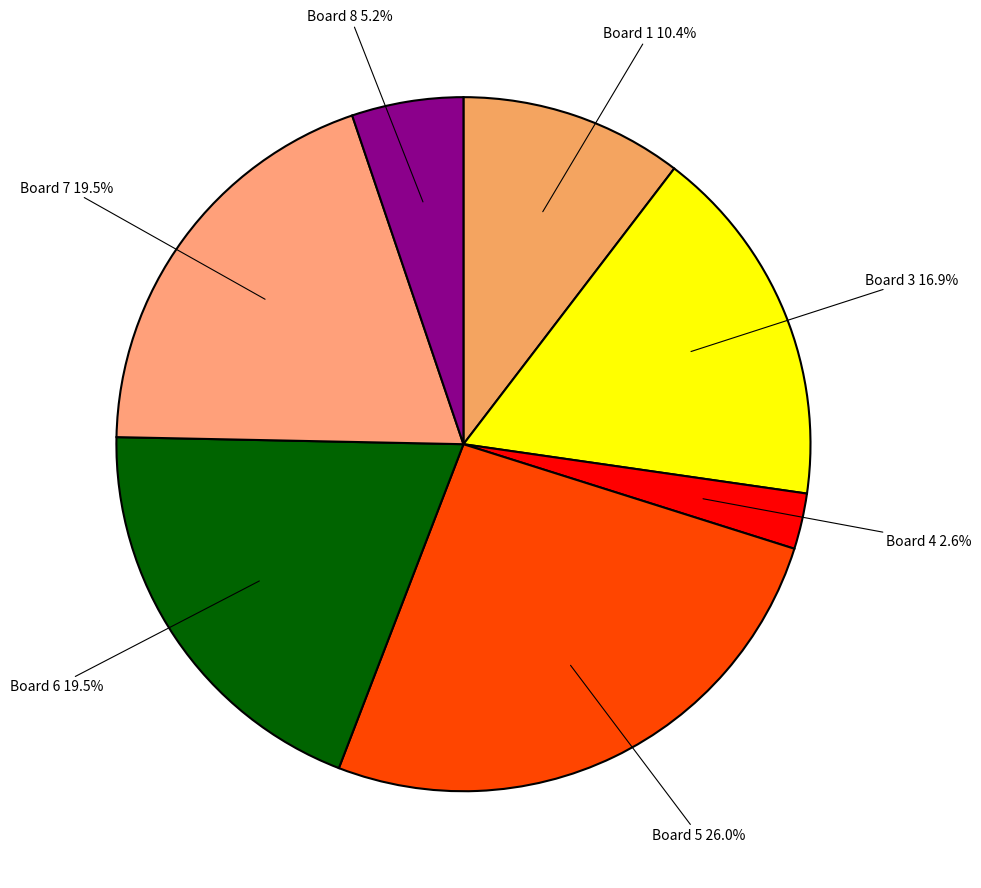

What is the ratio of the value at Board 1 to the value at Board 4?

4.0